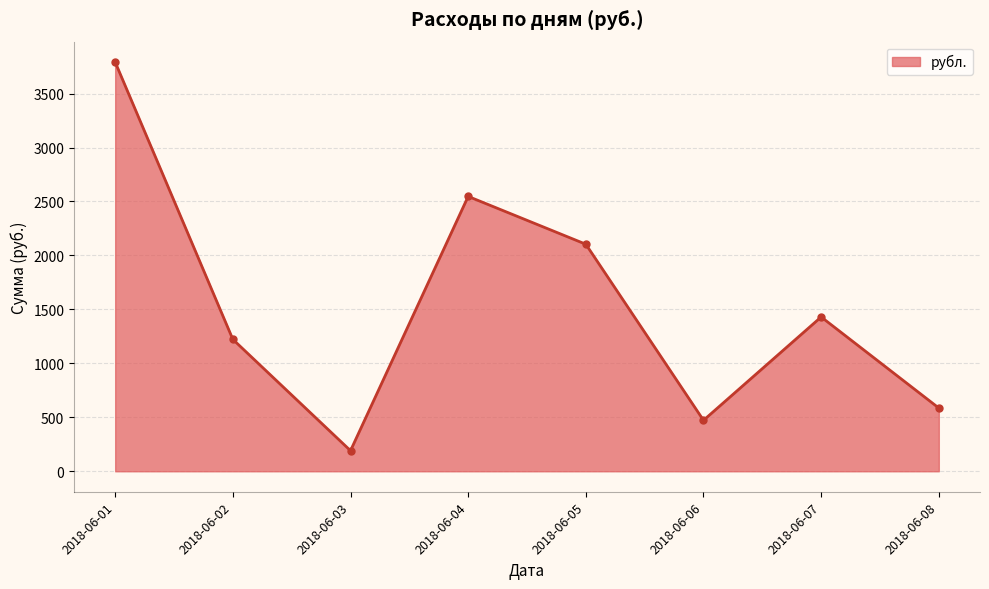

Is it true that the value at 2018-06-07 is 1430.0?

True